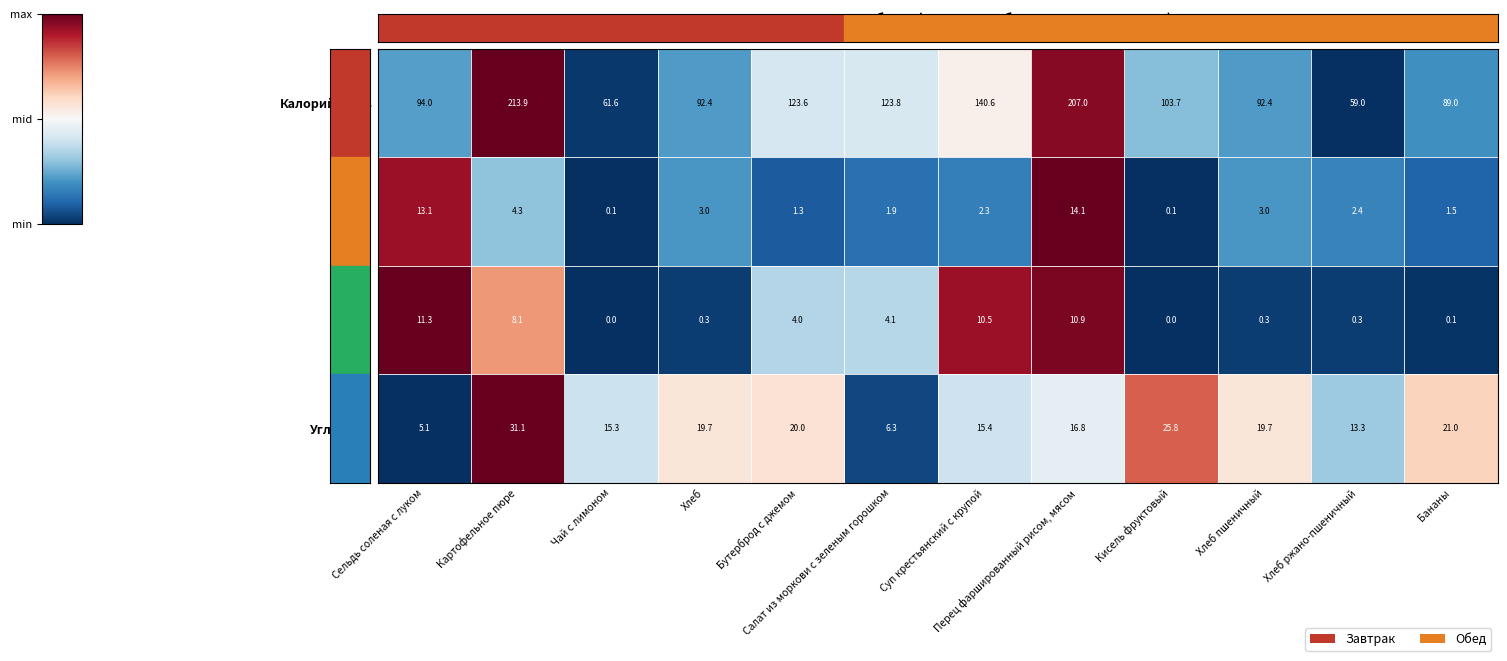

What is the total value across all series at Кисель фруктовый?

129.6